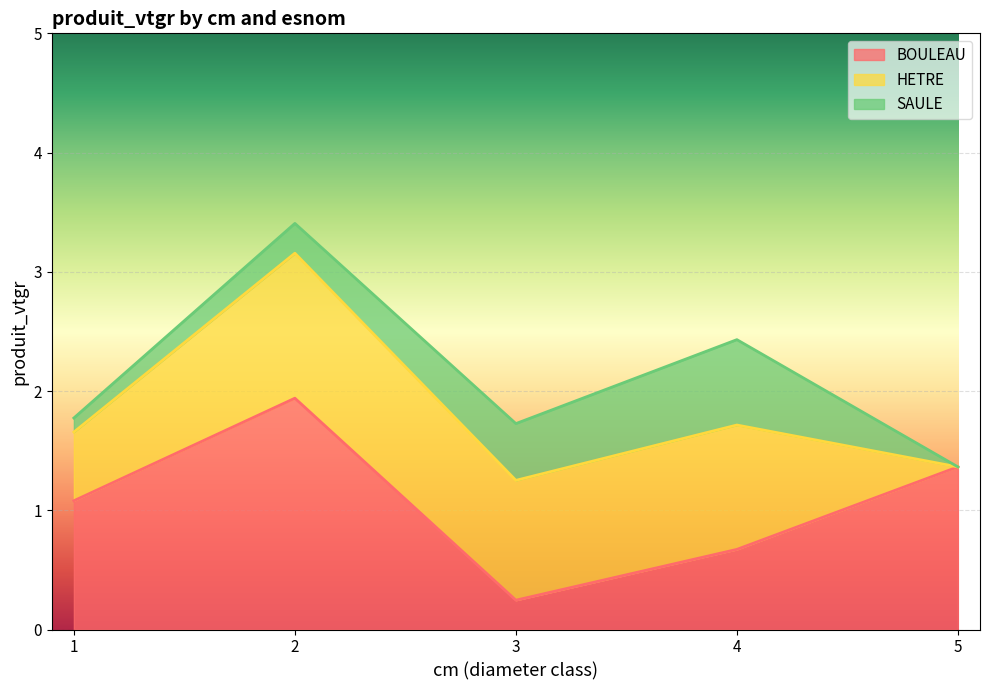

Is it true that HETRE equals 0.8 at 1?

False